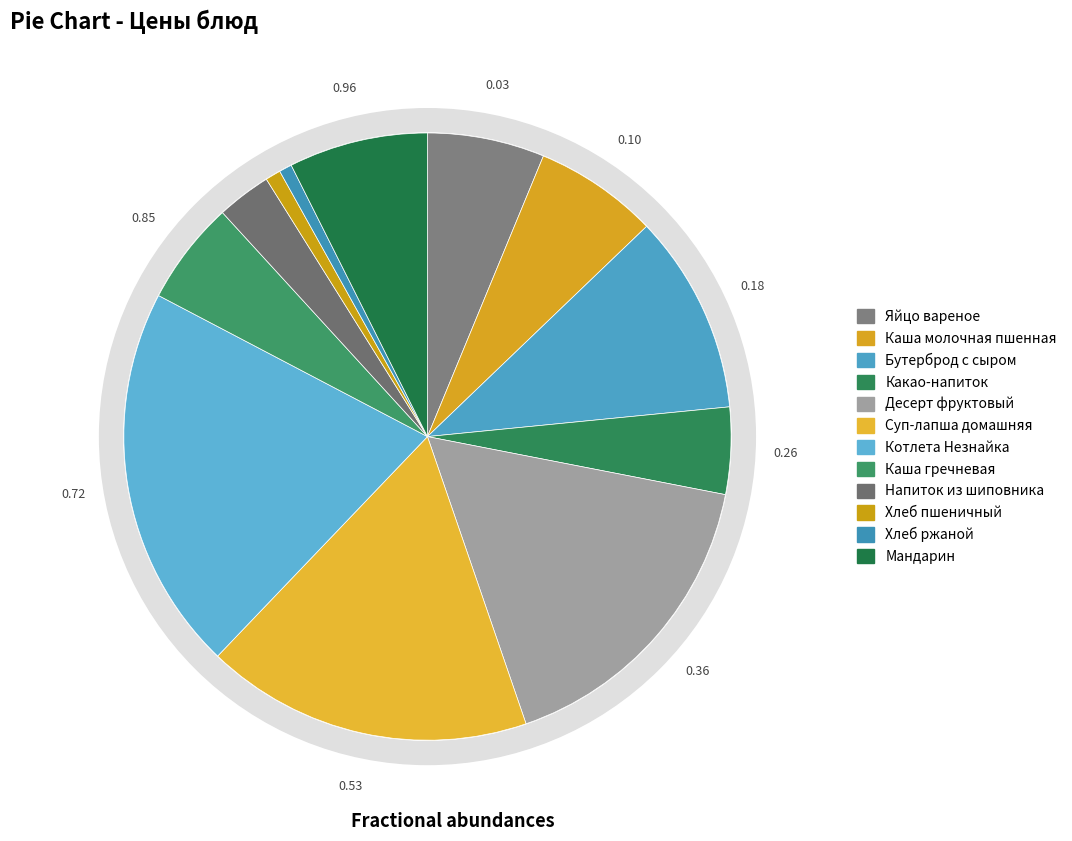

How much of the chart is everything except Каша молочная пшенная?

93.4%